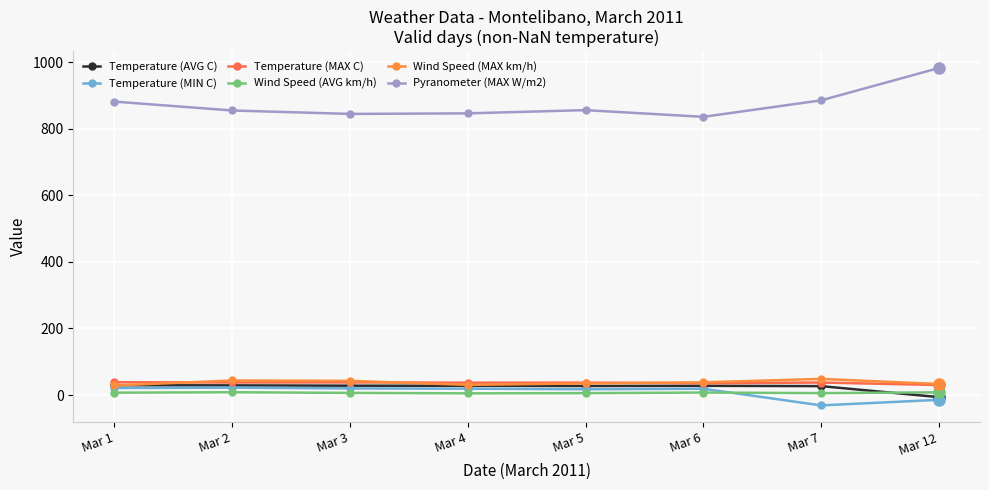

Reading left to right, extract all data points from this chart.

Temperature (AVG C): 29.4	28.9	28.0	27.7	27.0	27.6	26.7	-6.3
Temperature (MIN C): 21.0	22.1	19.8	19.0	17.3	18.8	-31.2	-14.5
Temperature (MAX C): 38.4	37.6	37.9	37.0	37.2	35.4	37.5	30.0
Wind Speed (AVG km/h): 7.0	8.3	6.3	5.0	5.6	7.4	5.6	8.1
Wind Speed (MAX km/h): 28.6	43.6	42.5	30.4	34.8	38.1	48.4	33.1
Pyranometer (MAX W/m2): 881.6	854.9	844.6	846.3	856.0	835.8	885.3	982.4